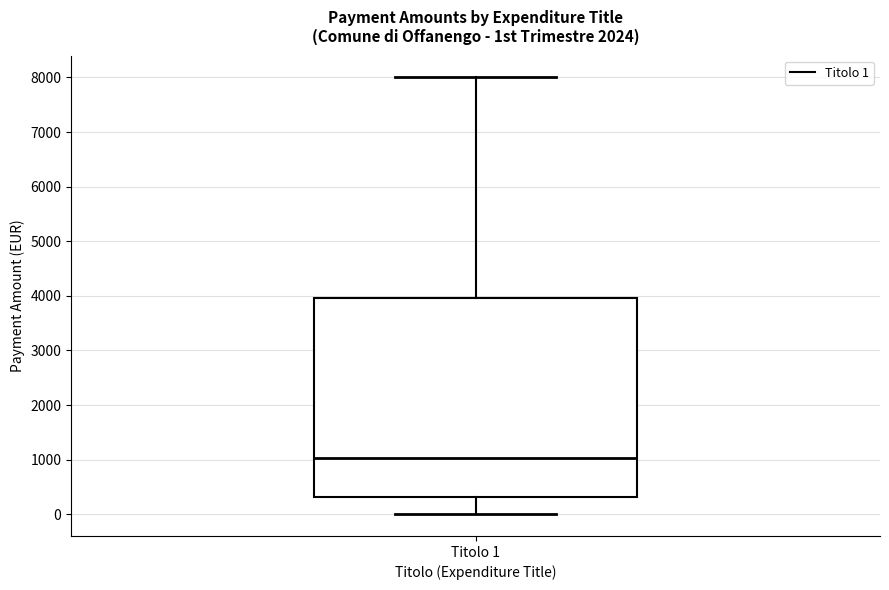

Read this box plot against the y-axis: the position of the median line, the range covered by the box, and the ends of both whiskers. The values are not printed on the chart, so give them approximately, as read against the axis.

median 1000, box 300 to 4000, whiskers 0 to 8000